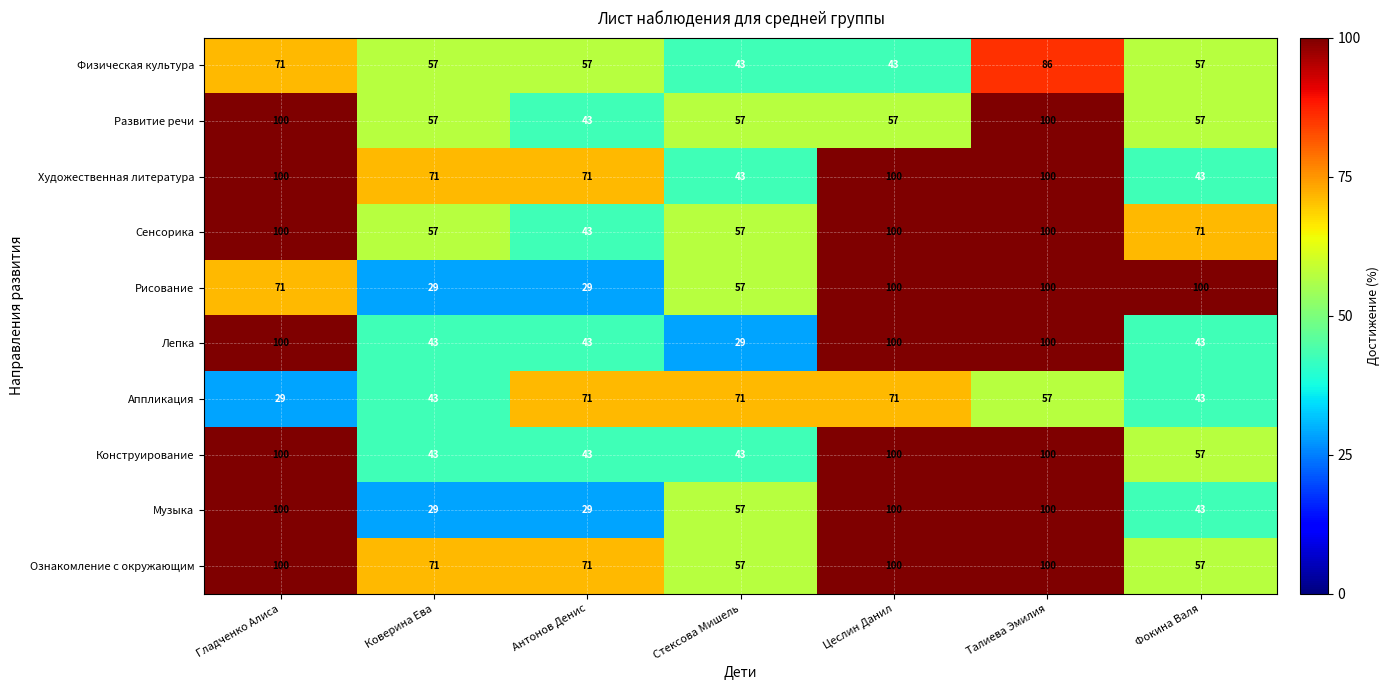

Which series changed the most between Коверина Ева and Антонов Денис?

Аппликация